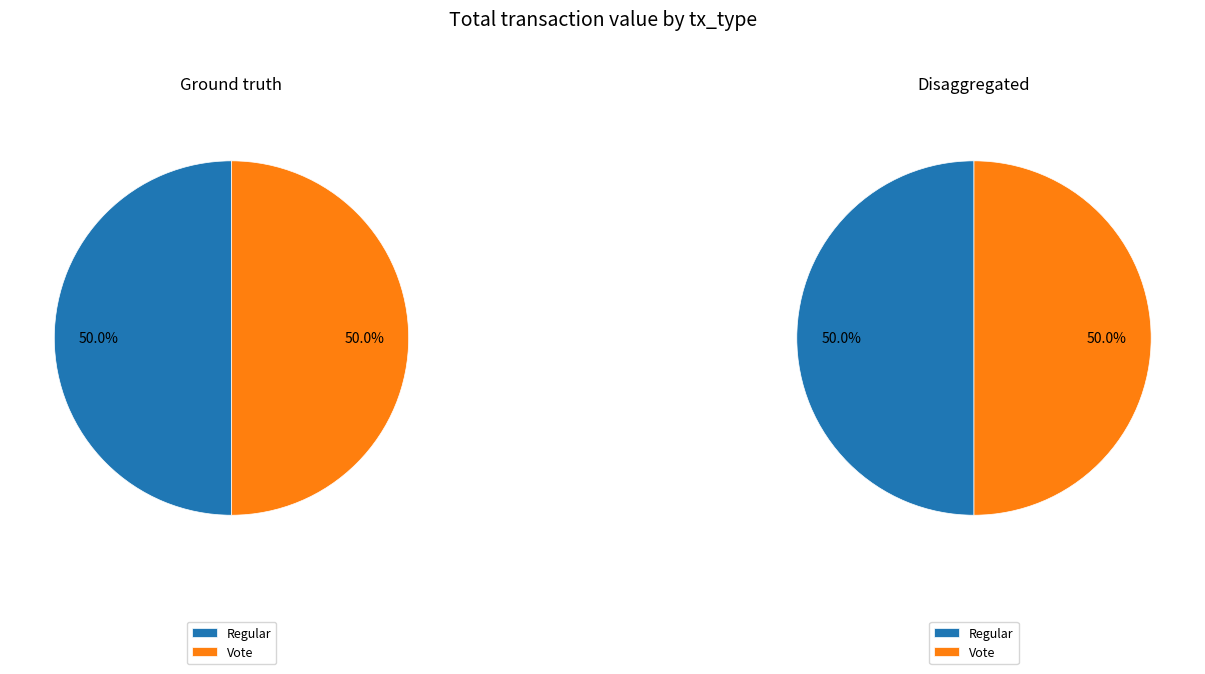

Is it true that Vote is 56% of the pie?

False